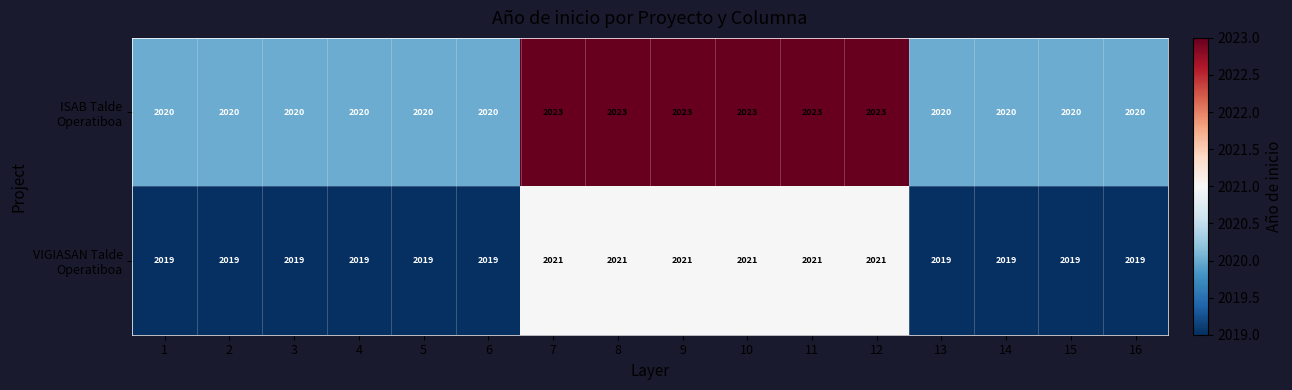

What is the smallest value displayed?

2019